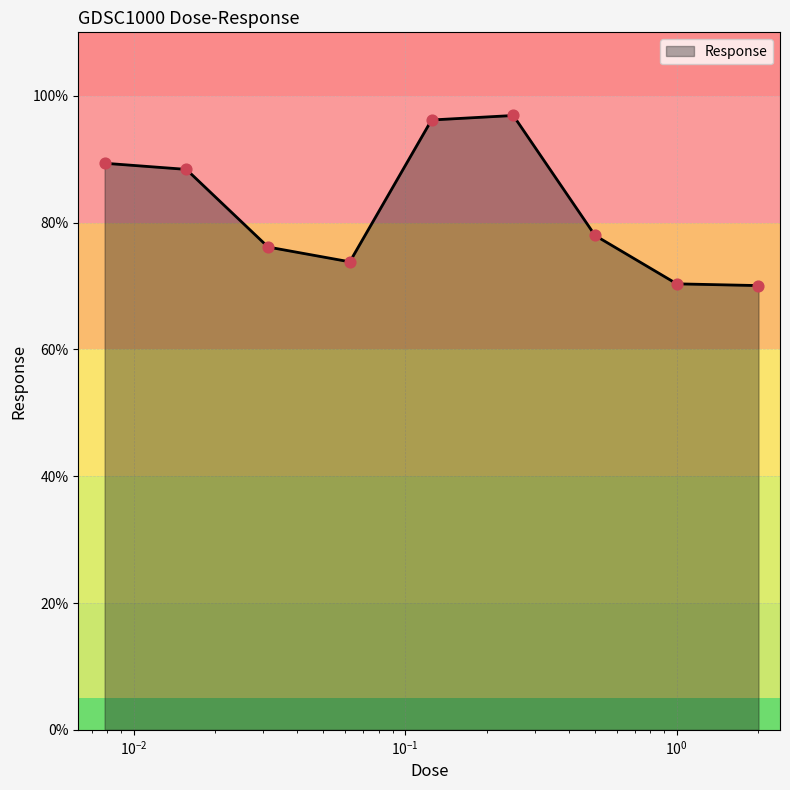

What is the maximum value shown in the chart?

96.9